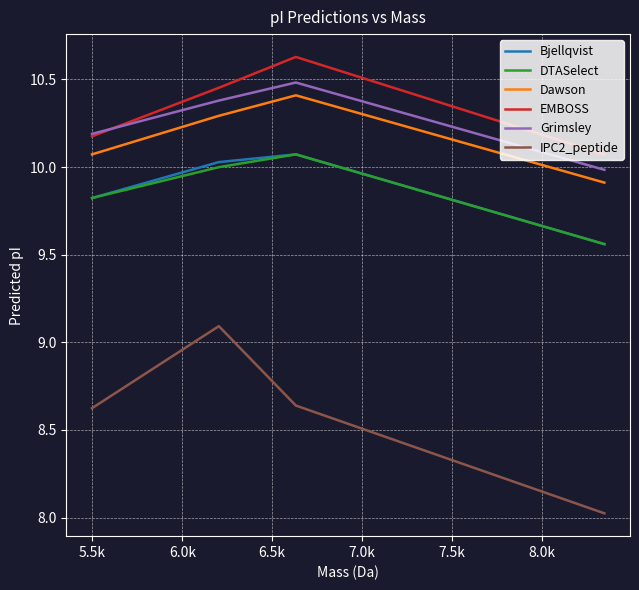

How many values in the Dawson series exceed 10?

3